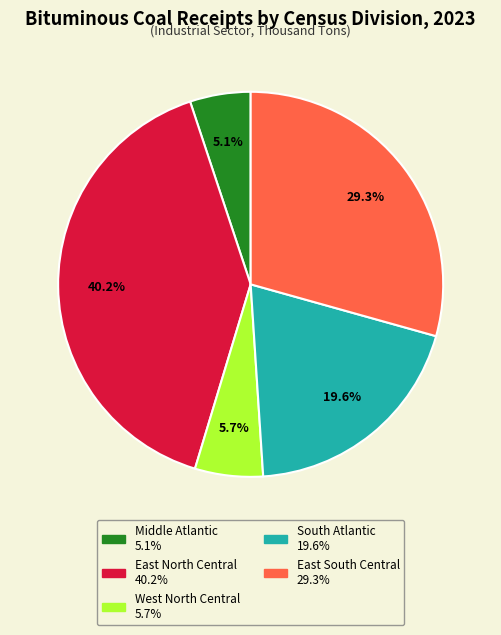

True or false: West North Central accounts for 6% of the total.

True